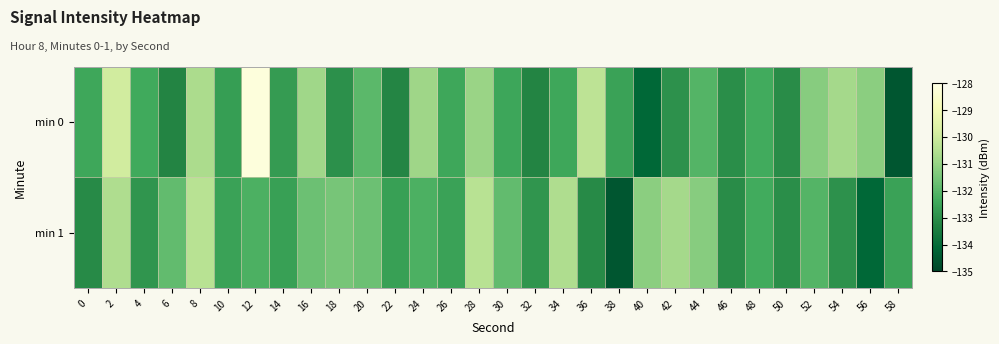

At 14, list the series in order from smallest to largest.

min 0, min 1